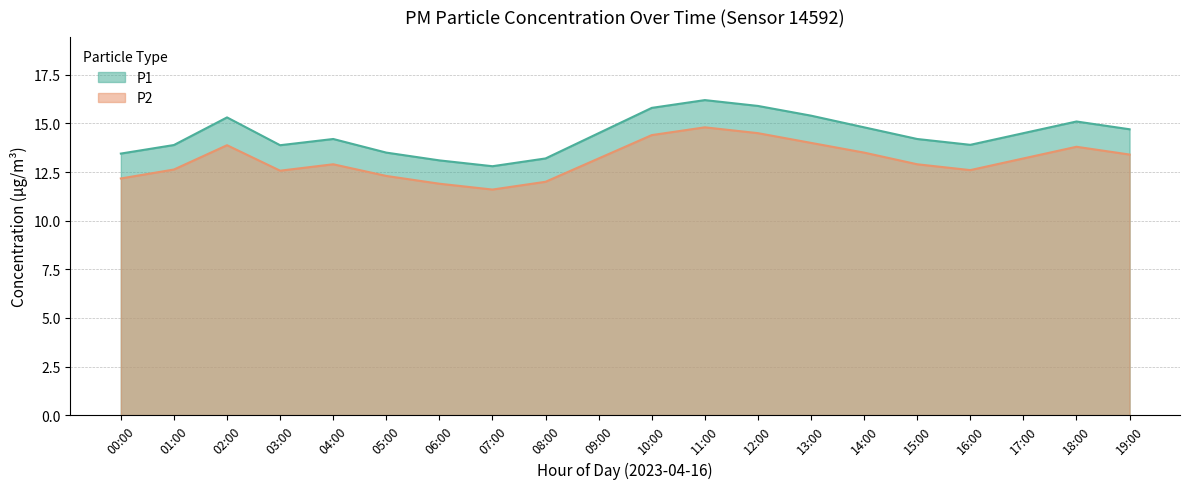

What is the sum of the P1 values at 09:00 and 12:00?

30.4